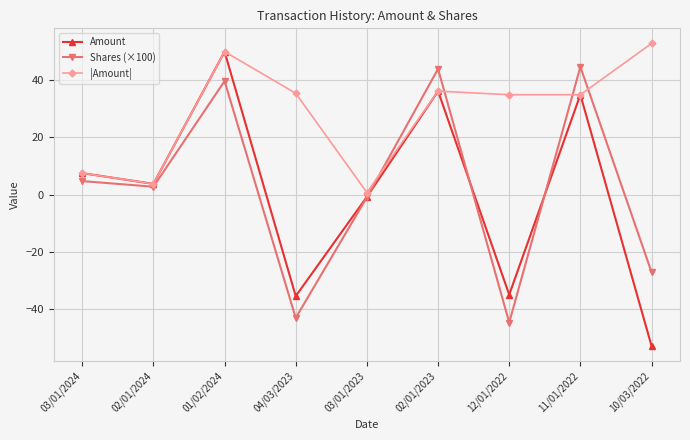

True or false: Shares (×100) has a value of 60.6 at 01/02/2024.

False